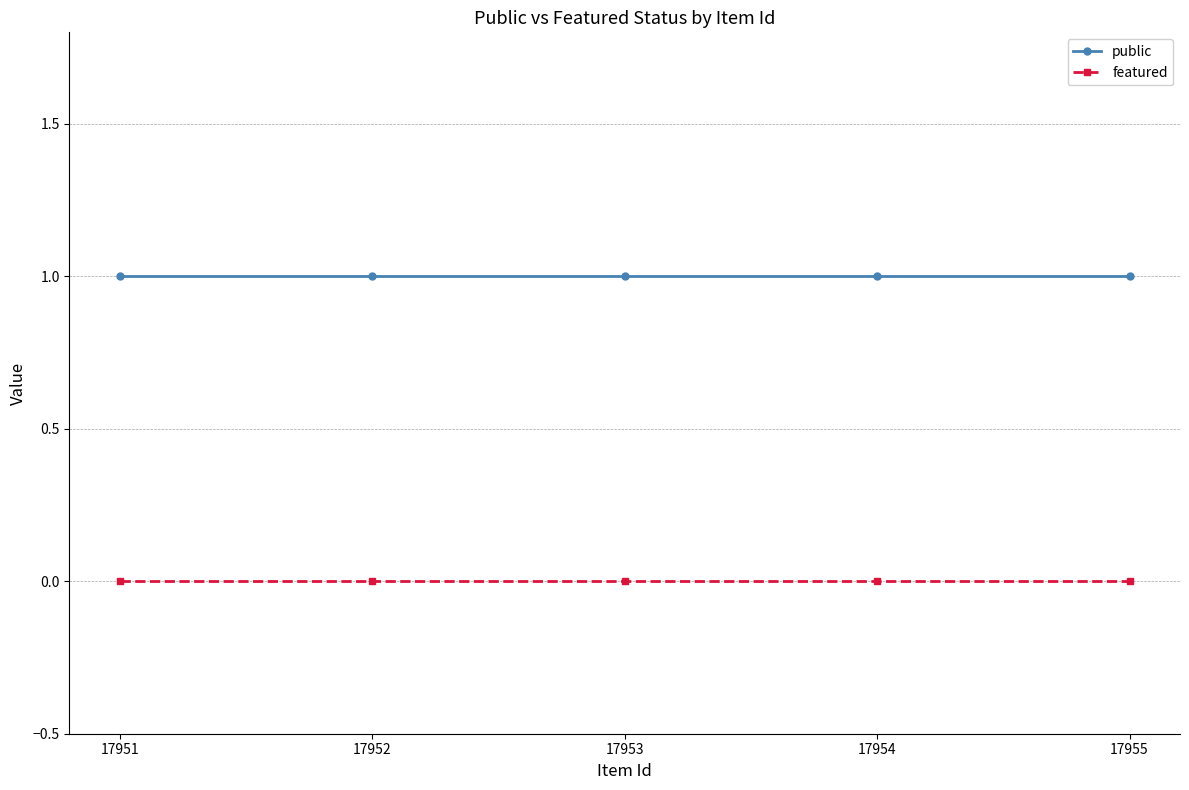

True or false: featured and public intersect in this chart.

False